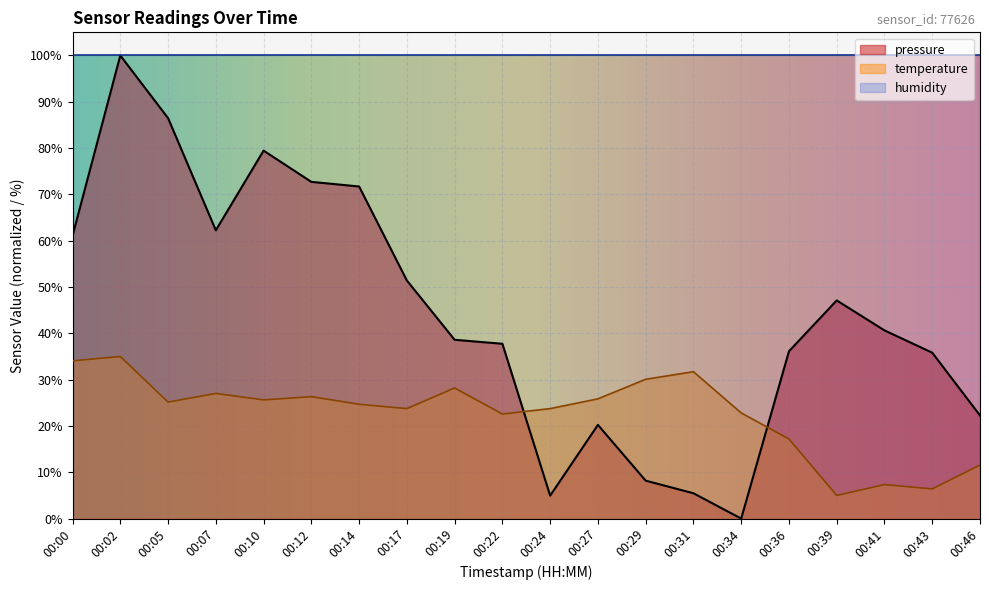

What is the spread (max minus min) of values at 00:10?

74.4